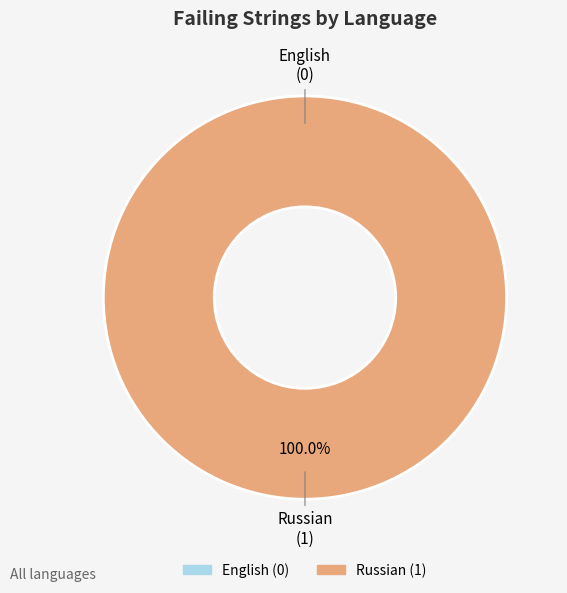

Is English the majority of the pie?

No